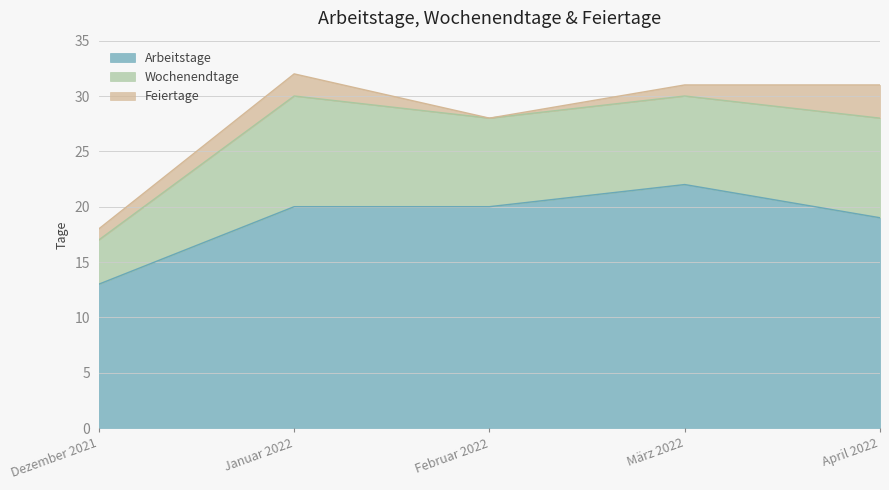

What is the average value of the Feiertage series?

1